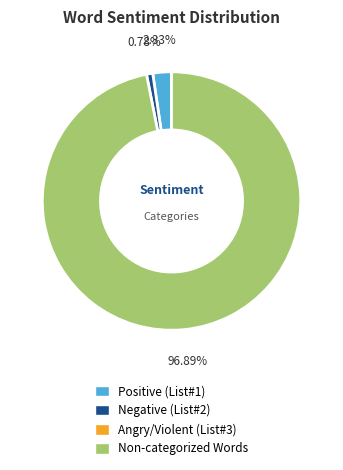

Is there a majority slice in this chart?

Yes